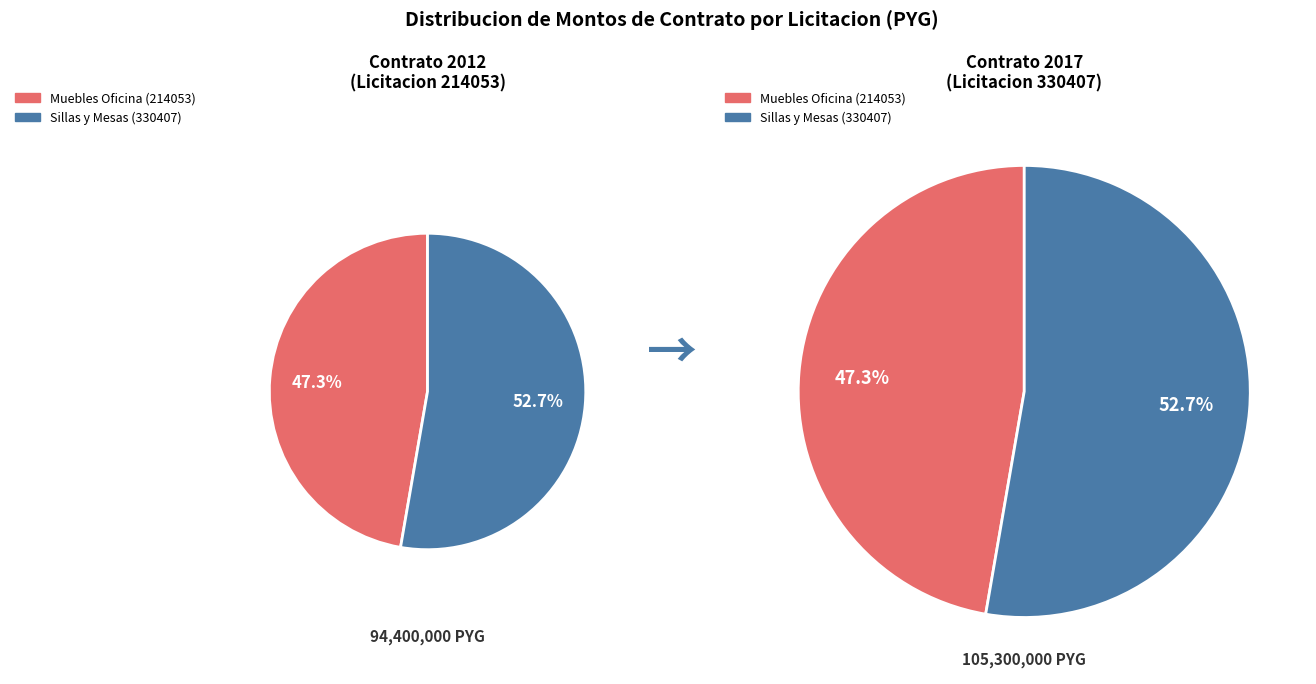

Which category has the smallest portion of the pie?

Licitacion 214053
(Muebles Oficina)